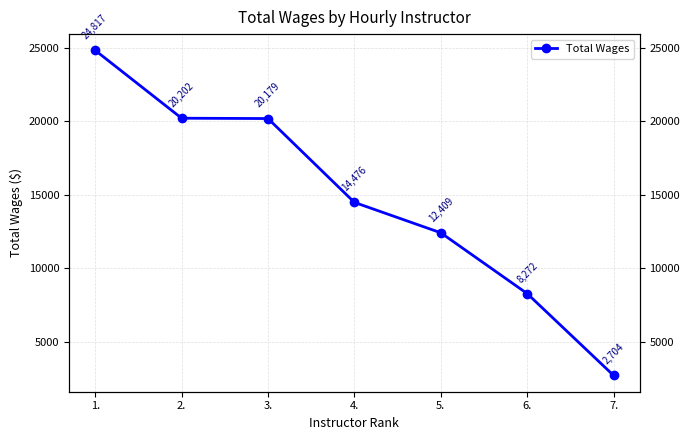

Reading left to right, transcribe all the data shown in this chart.

24817	20202	20179	14476	12409	8272	2704